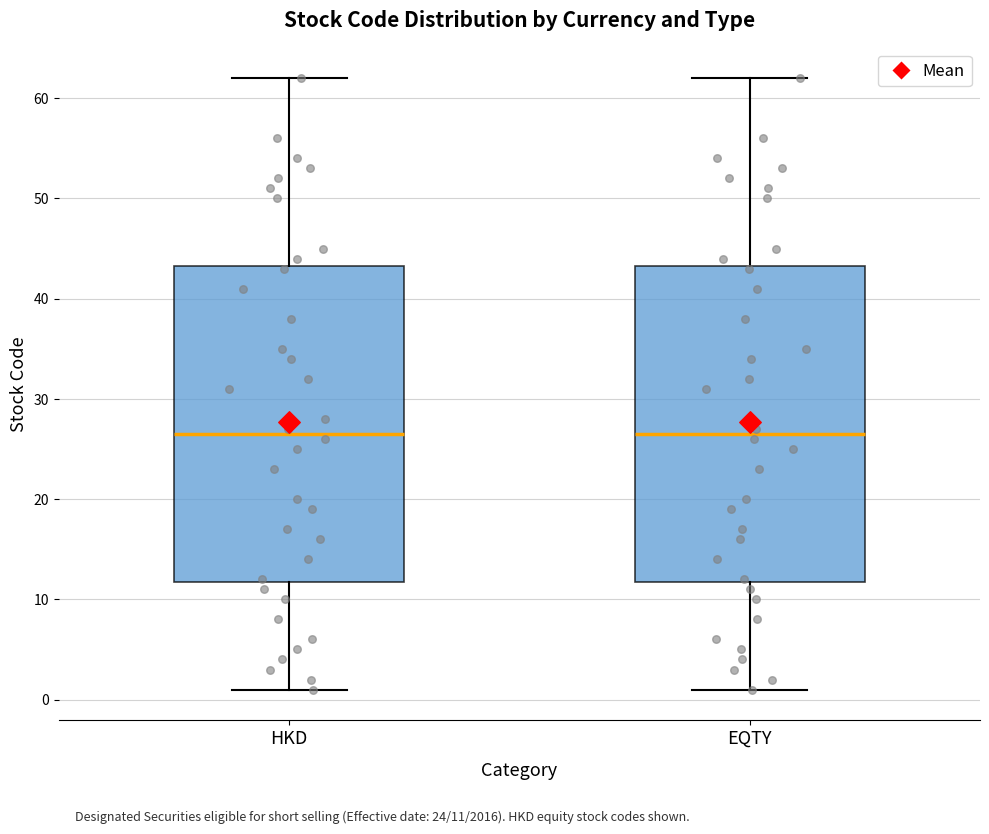

Where does the upper whisker of the box for EQTY end on the y-axis? The values are not printed on the chart, so give them approximately, as read against the axis.

62